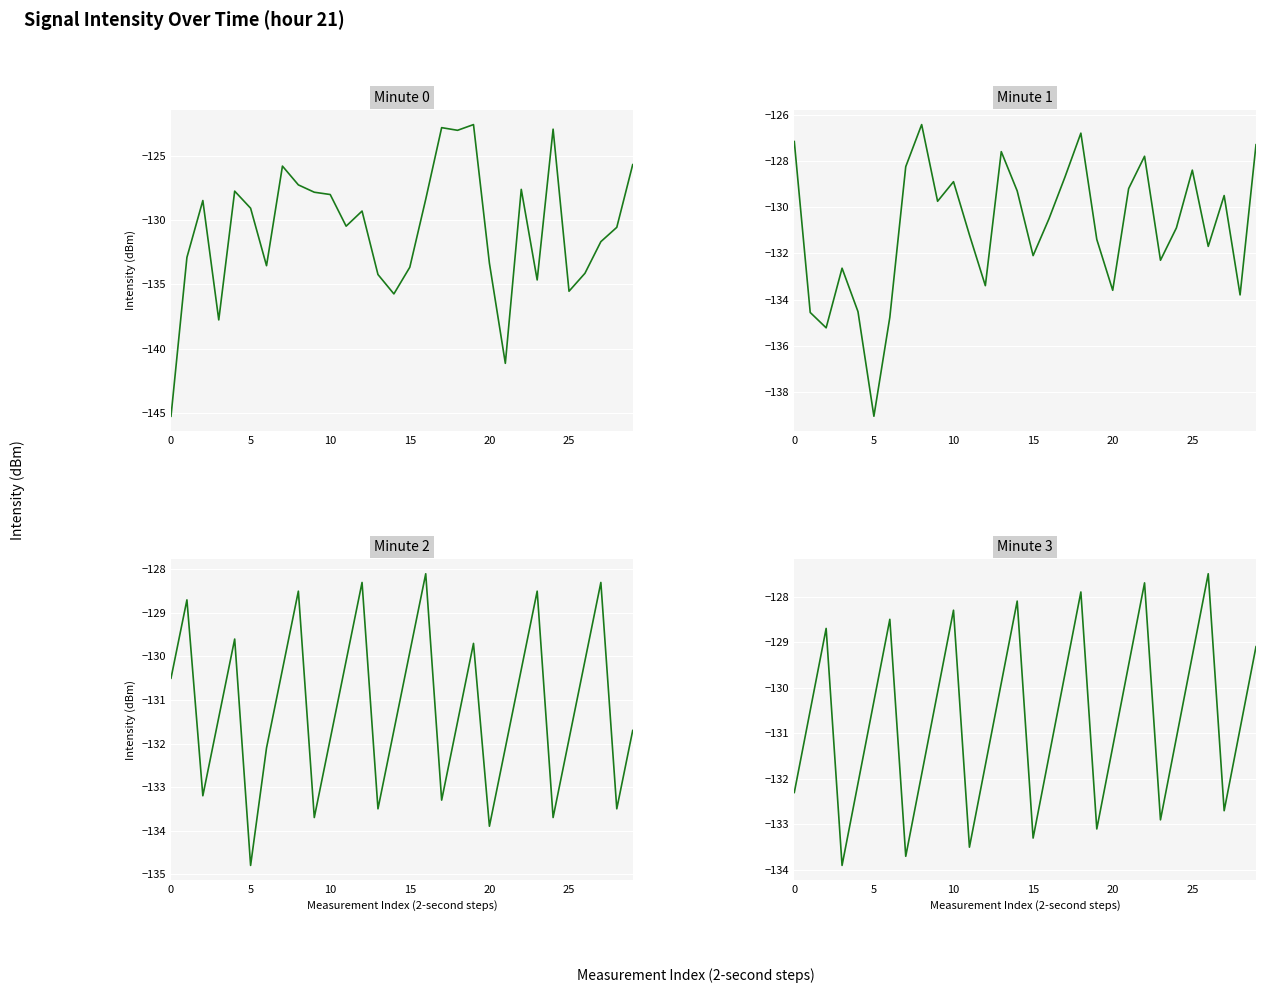

Count the number of categories in the chart.

30